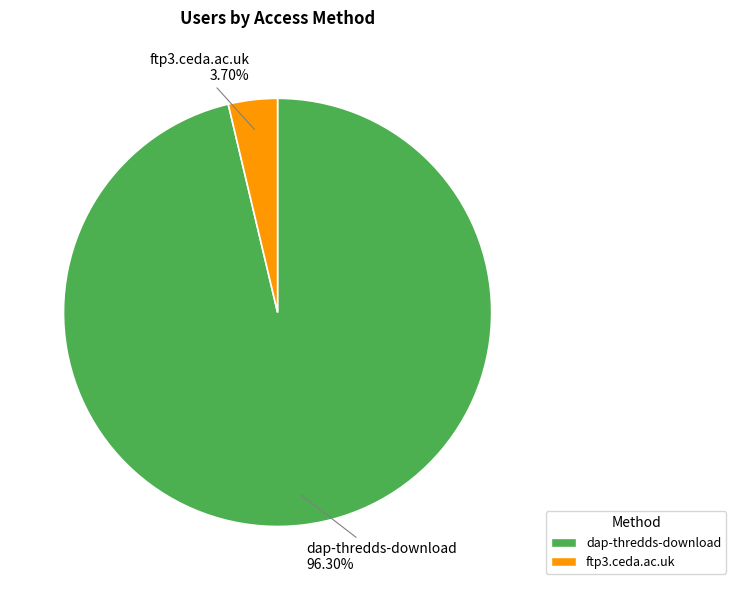

To the nearest percent, what is the difference between the largest and smallest slice percentages?

93%